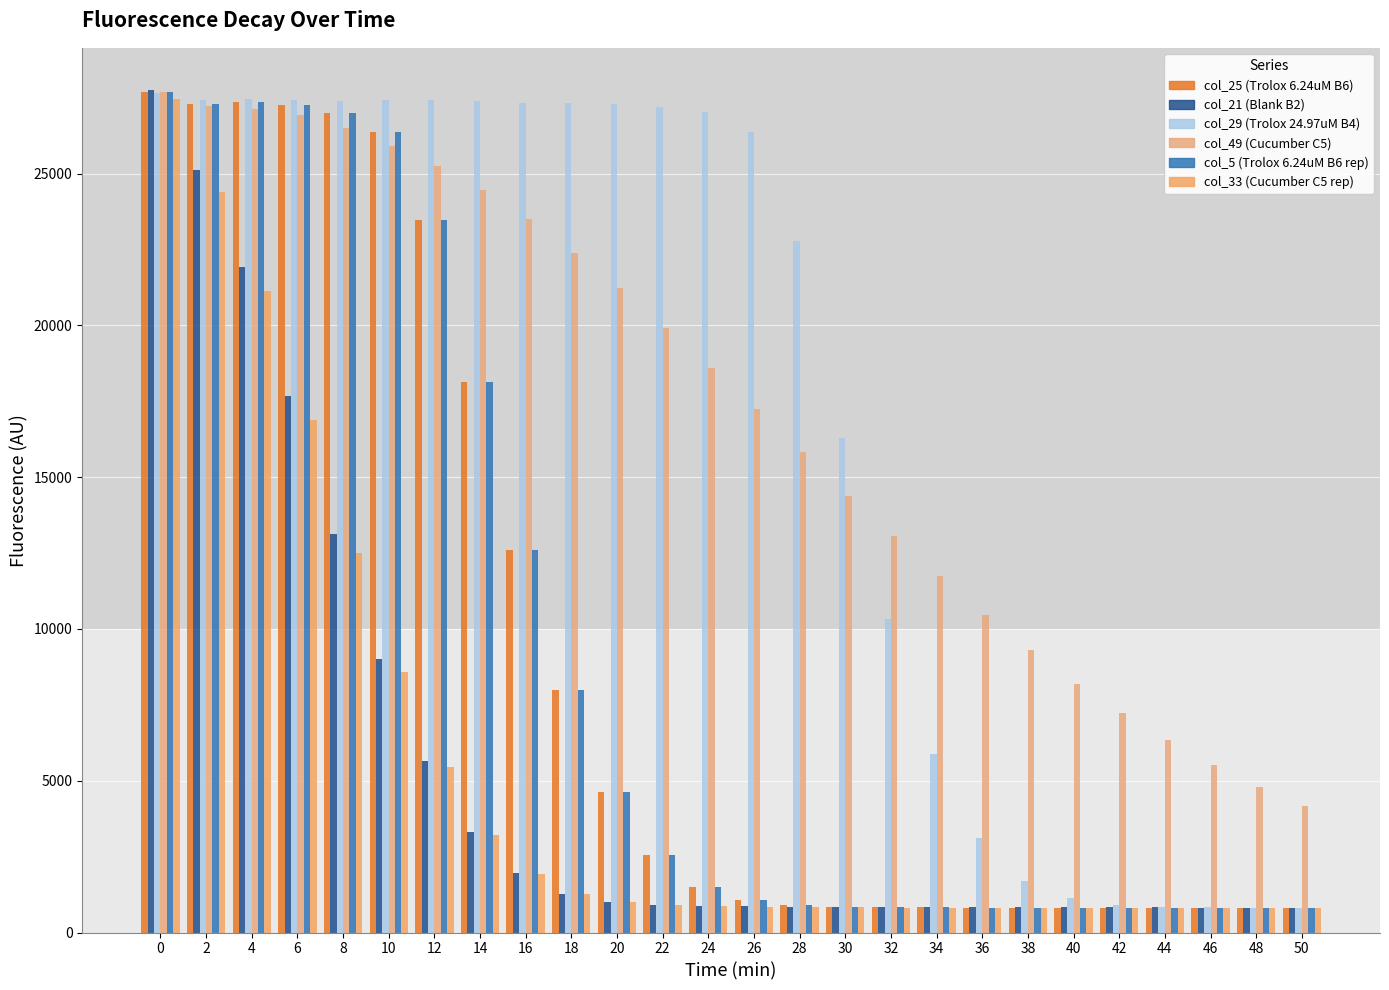

The col_5 (Trolox 6.24uM B6 rep) series shows 820 at 42. True or false?

True